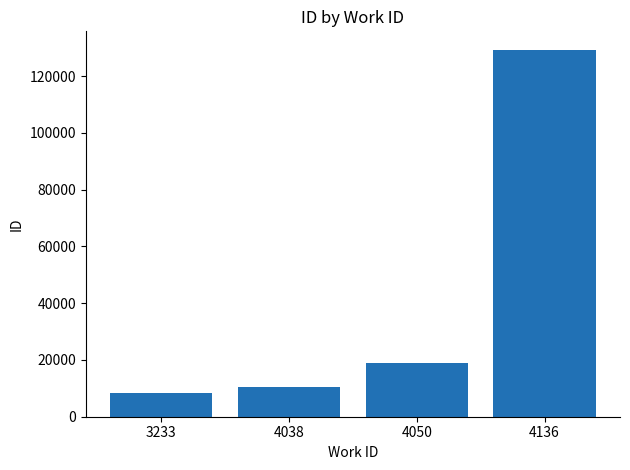

Rank the categories by value from lowest to highest.

3233, 4038, 4050, 4136